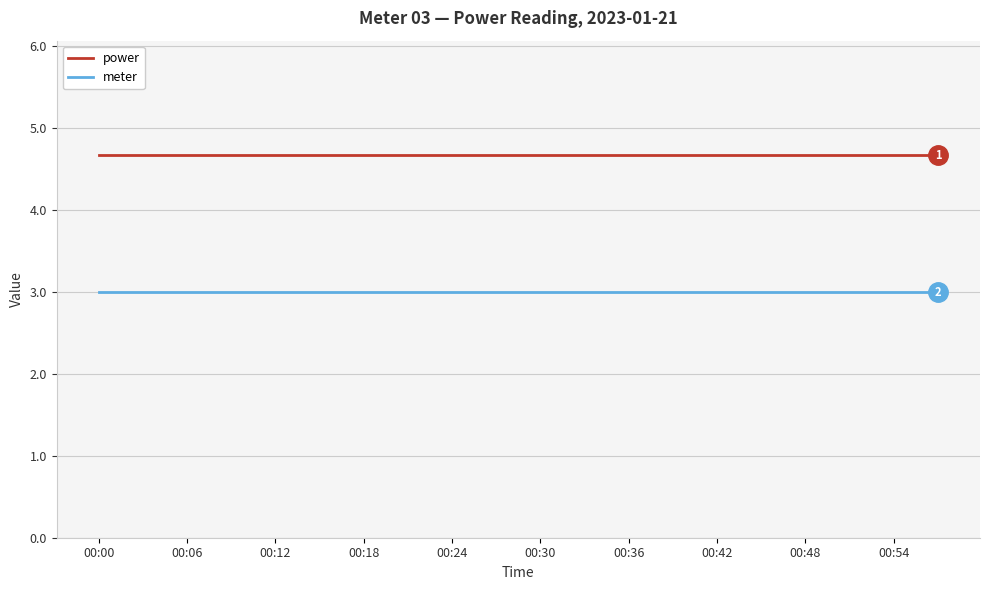

At how many categories does at least one series exceed 4?

20